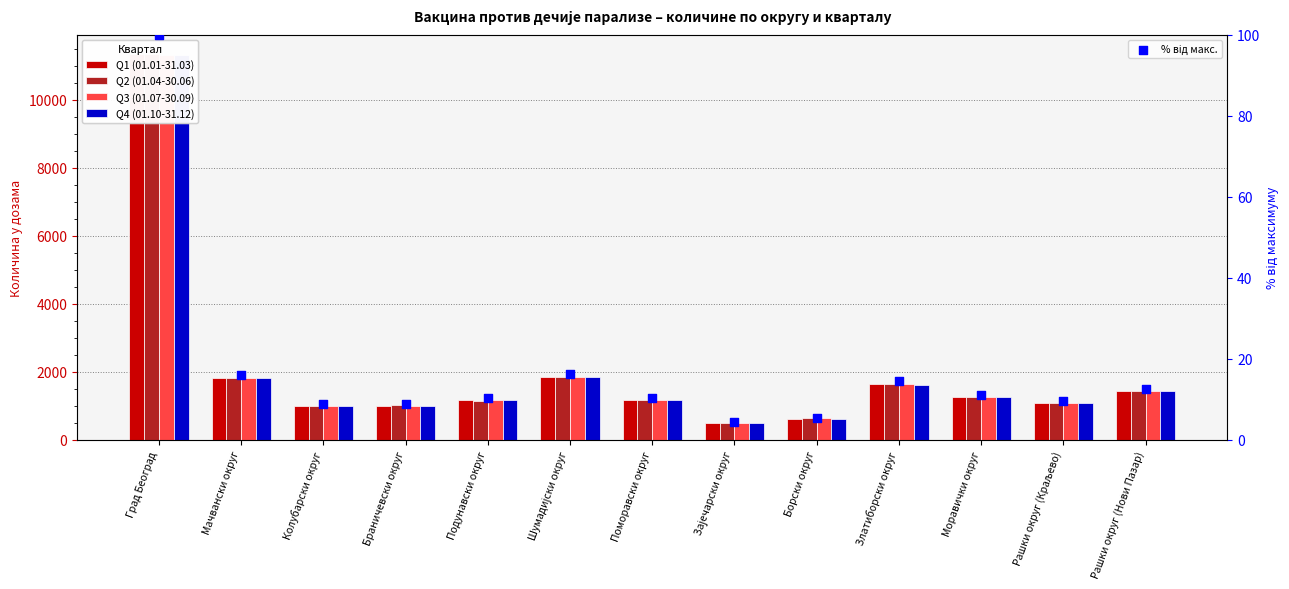

Which series reaches the maximum Y coordinate?

Q1 (01.01-31.03)